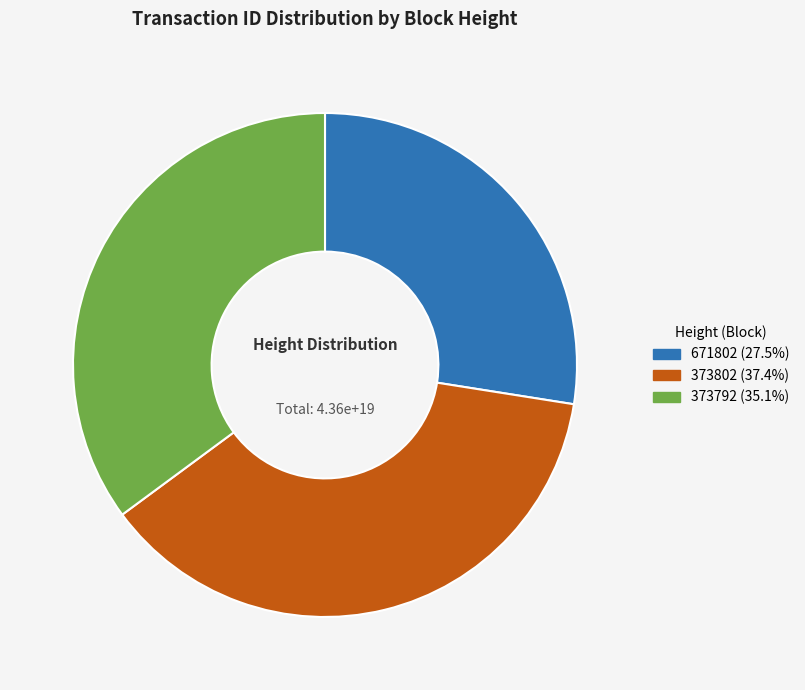

Is there any slice that represents more than half of the pie?

No